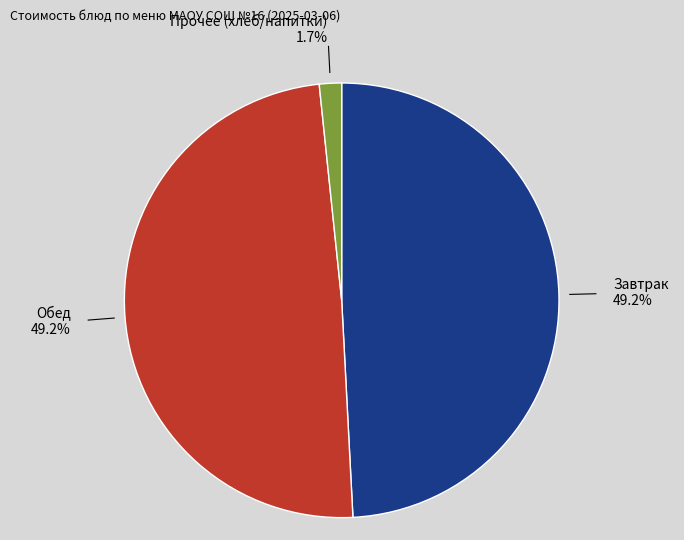

What percentage do Завтрак and Прочее (хлеб/напитки) together represent?

50.8%